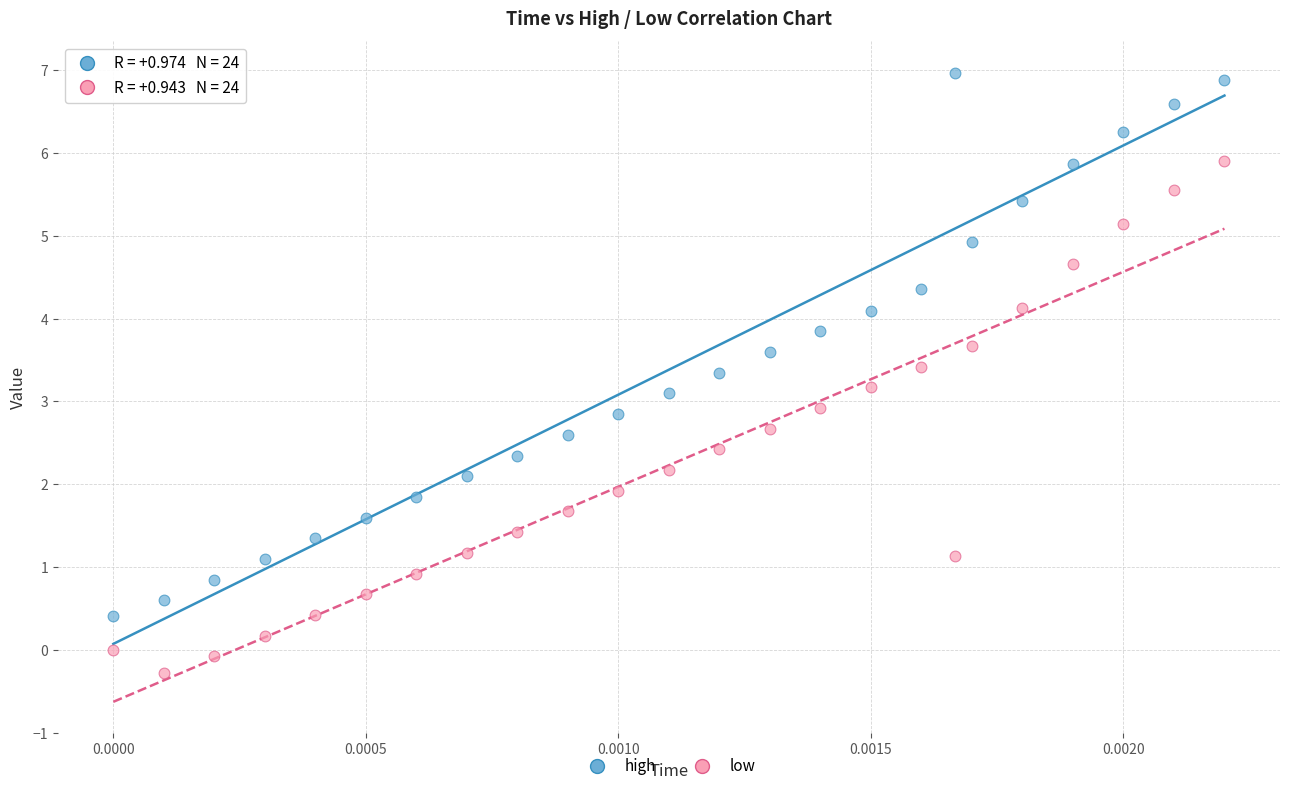

Across all data points, what is the range of Y values (max minus min)?

7.2